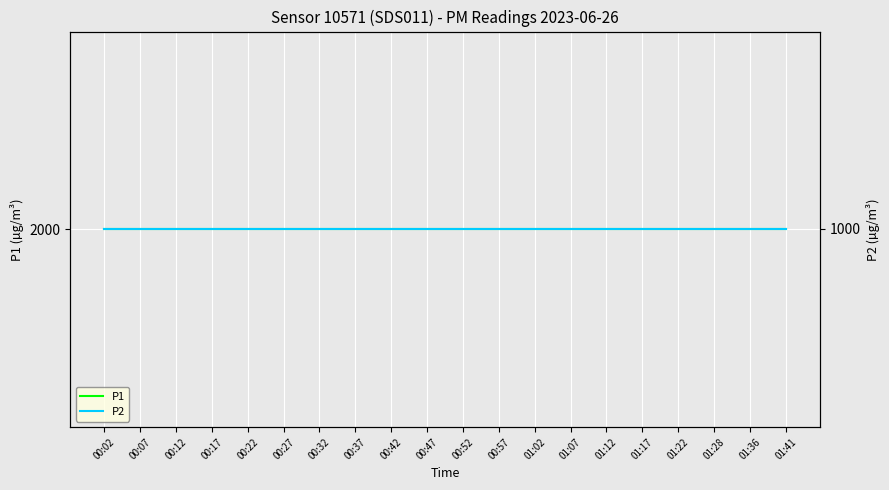

What is the value of the P2 point at the 11th from the left?

999.9